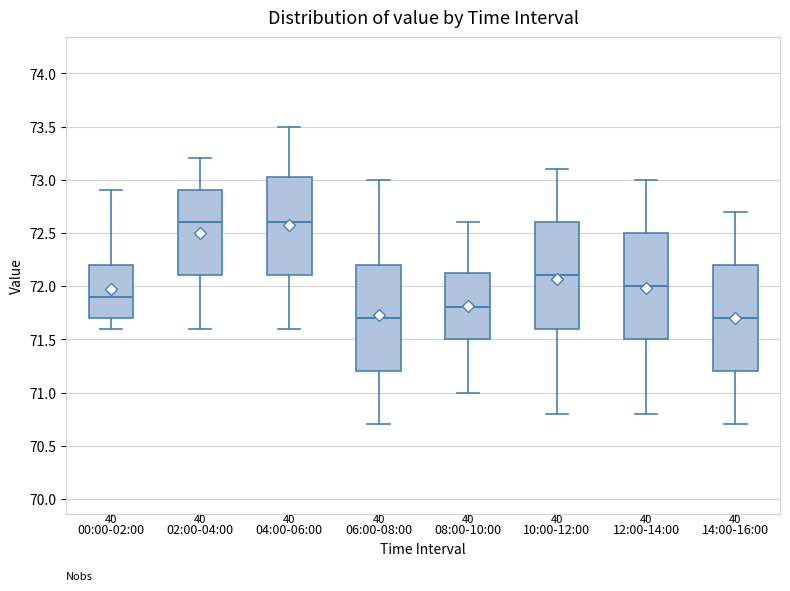

Reading left to right, read every box against the y-axis: the position of its median line, the range the box covers, and the ends of its whiskers. The values are not printed on the chart, so give them approximately, as read against the axis.

00:00-02:00: median 71.90, box 71.70 to 72.20, whiskers 71.60 to 72.90
02:00-04:00: median 72.60, box 72.10 to 72.90, whiskers 71.60 to 73.20
04:00-06:00: median 72.60, box 72.10 to 73.05, whiskers 71.60 to 73.50
06:00-08:00: median 71.70, box 71.20 to 72.20, whiskers 70.70 to 73.00
08:00-10:00: median 71.80, box 71.50 to 72.15, whiskers 71.00 to 72.60
10:00-12:00: median 72.10, box 71.60 to 72.60, whiskers 70.80 to 73.10
12:00-14:00: median 72.00, box 71.50 to 72.50, whiskers 70.80 to 73.00
14:00-16:00: median 71.70, box 71.20 to 72.20, whiskers 70.70 to 72.70